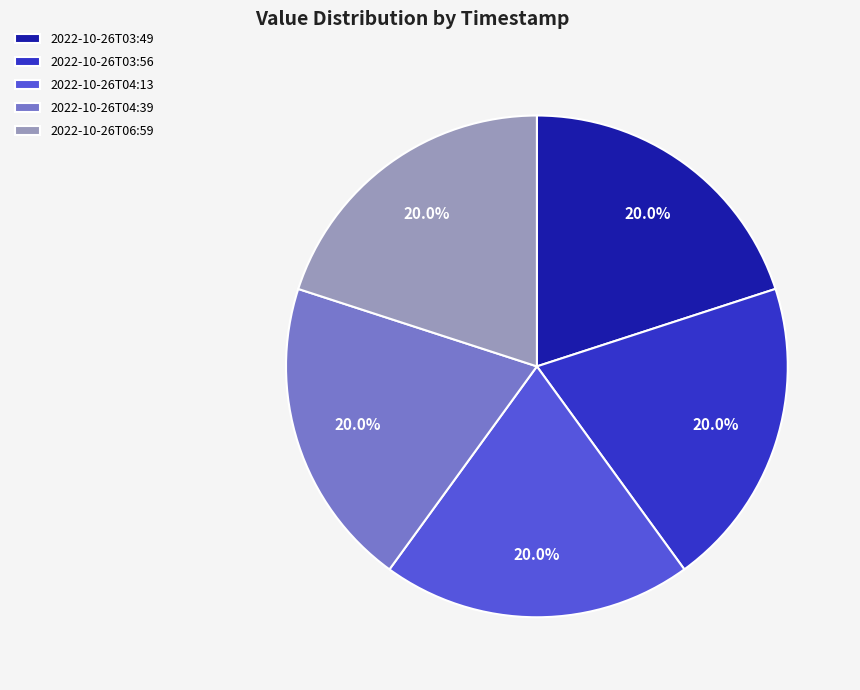

What percentage do 2022-10-26T04:39 and 2022-10-26T03:56 together represent?

40.0%